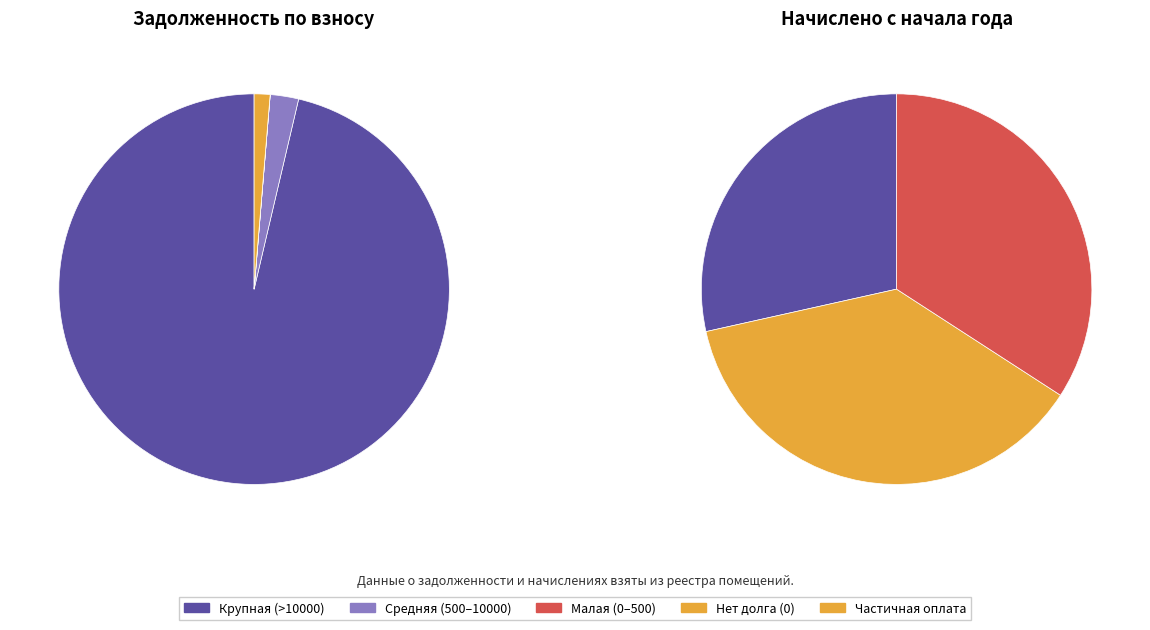

How much of the chart is everything except 6?

100.0%